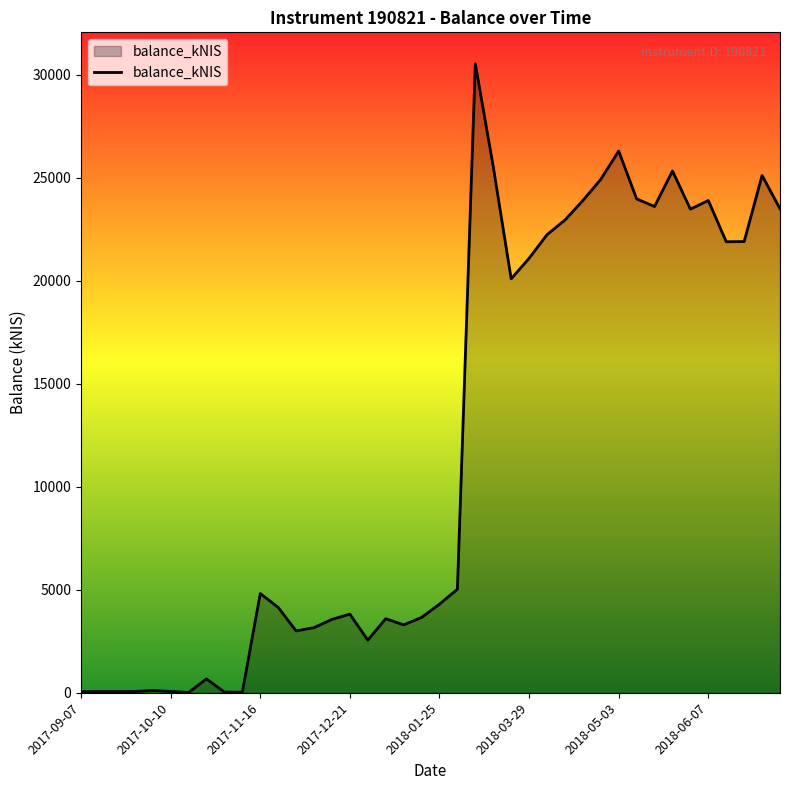

What is the maximum value shown in the chart?

30523.0